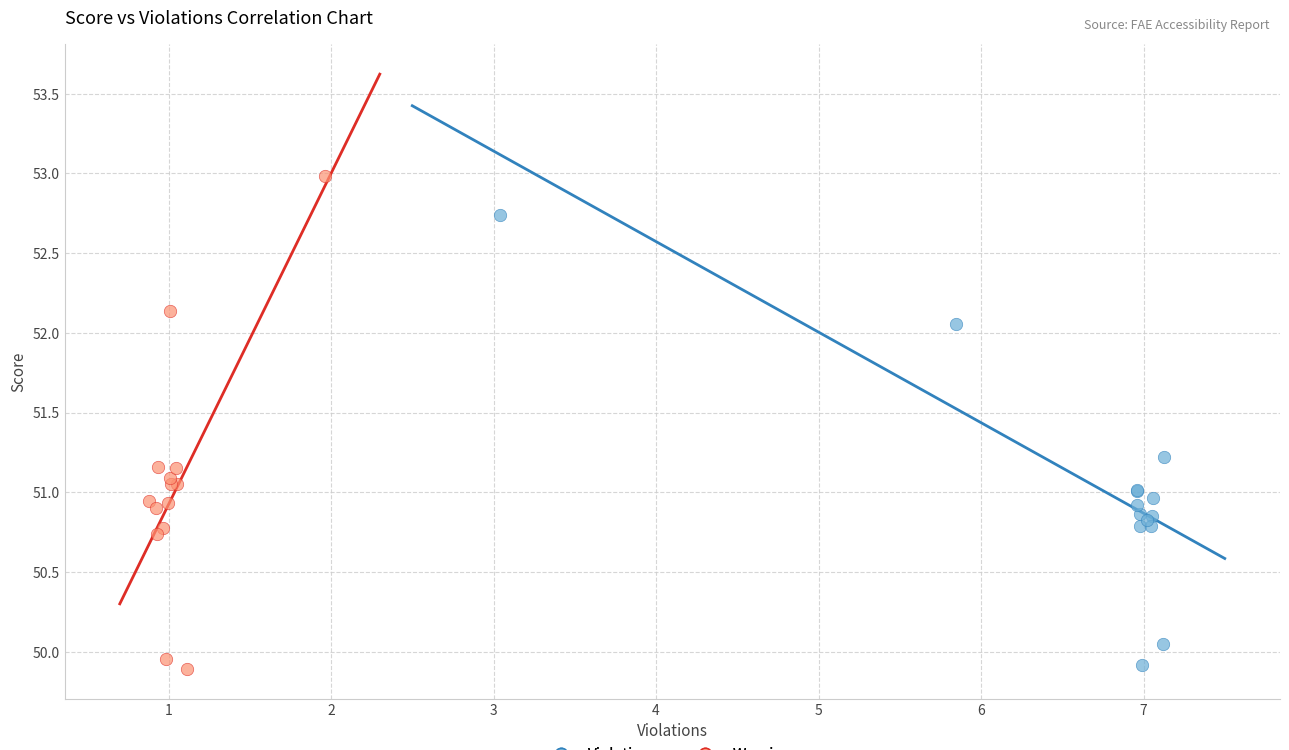

Which series contains the highest Y value?

Warnings